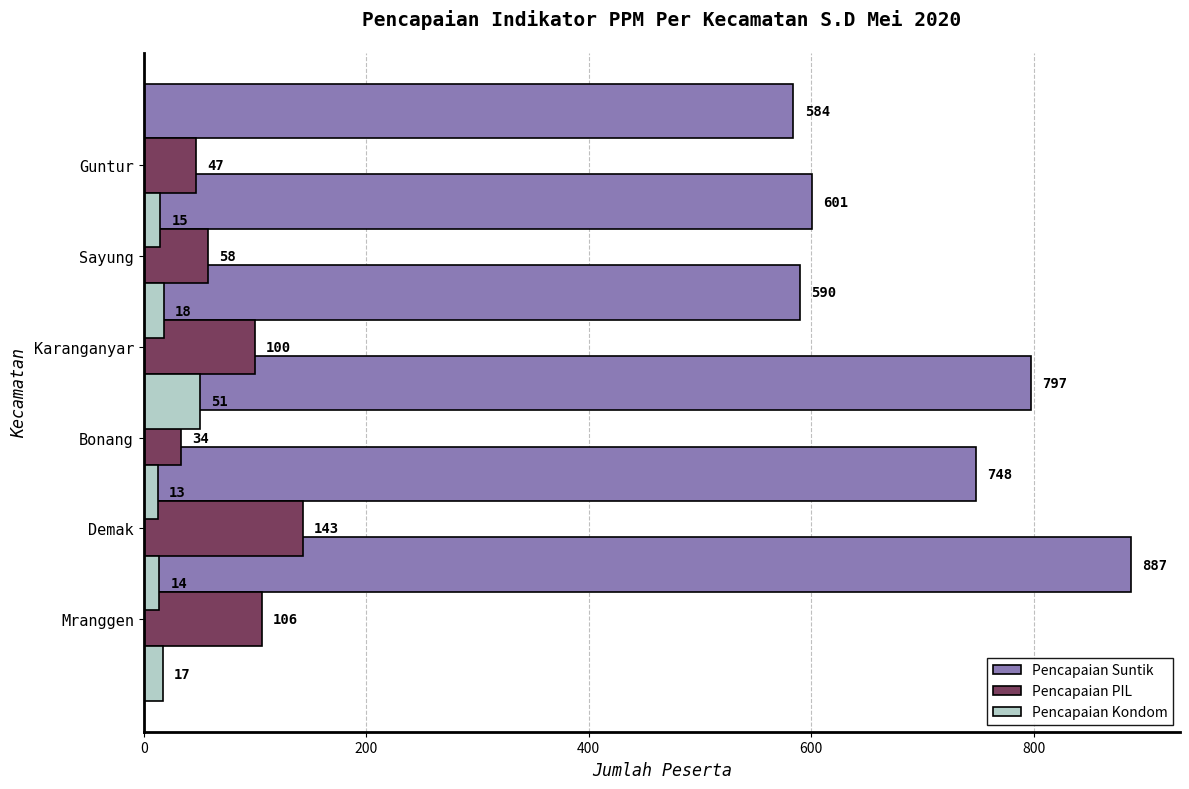

How many values in the Pencapaian Suntik series exceed 748?

2